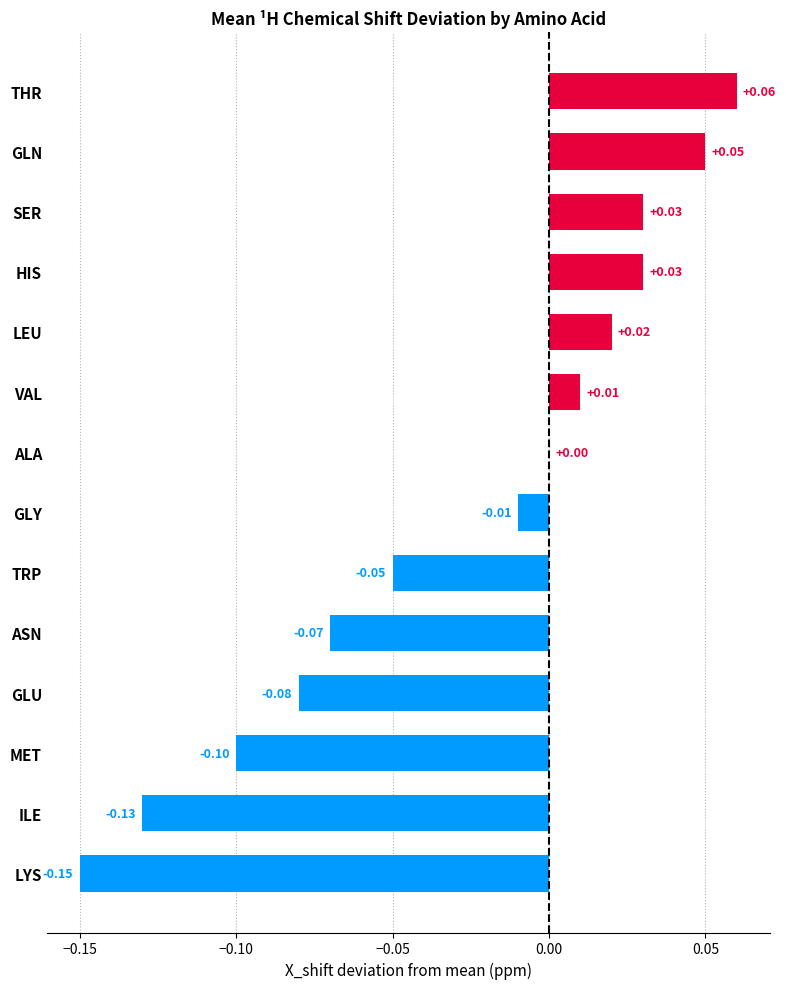

Which has a higher value, ILE or SER?

SER